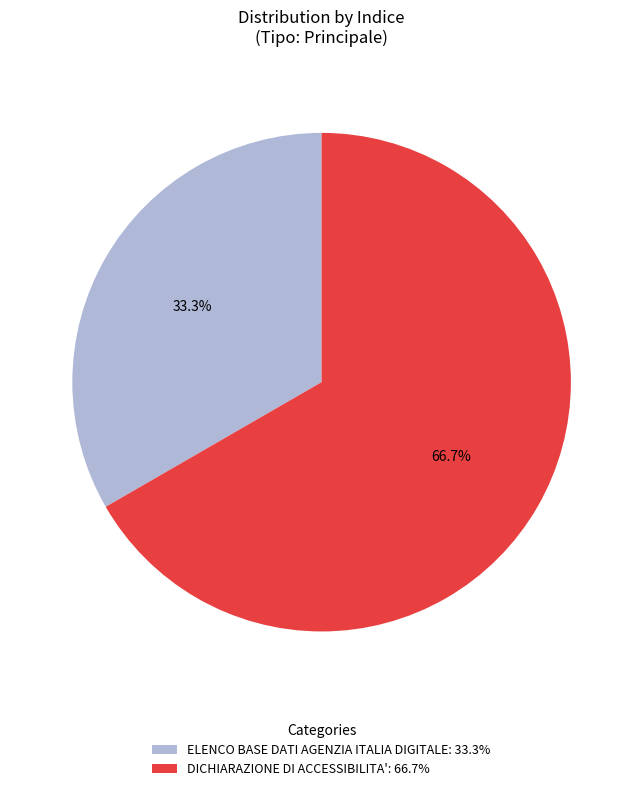

How many segments does this pie chart have?

2